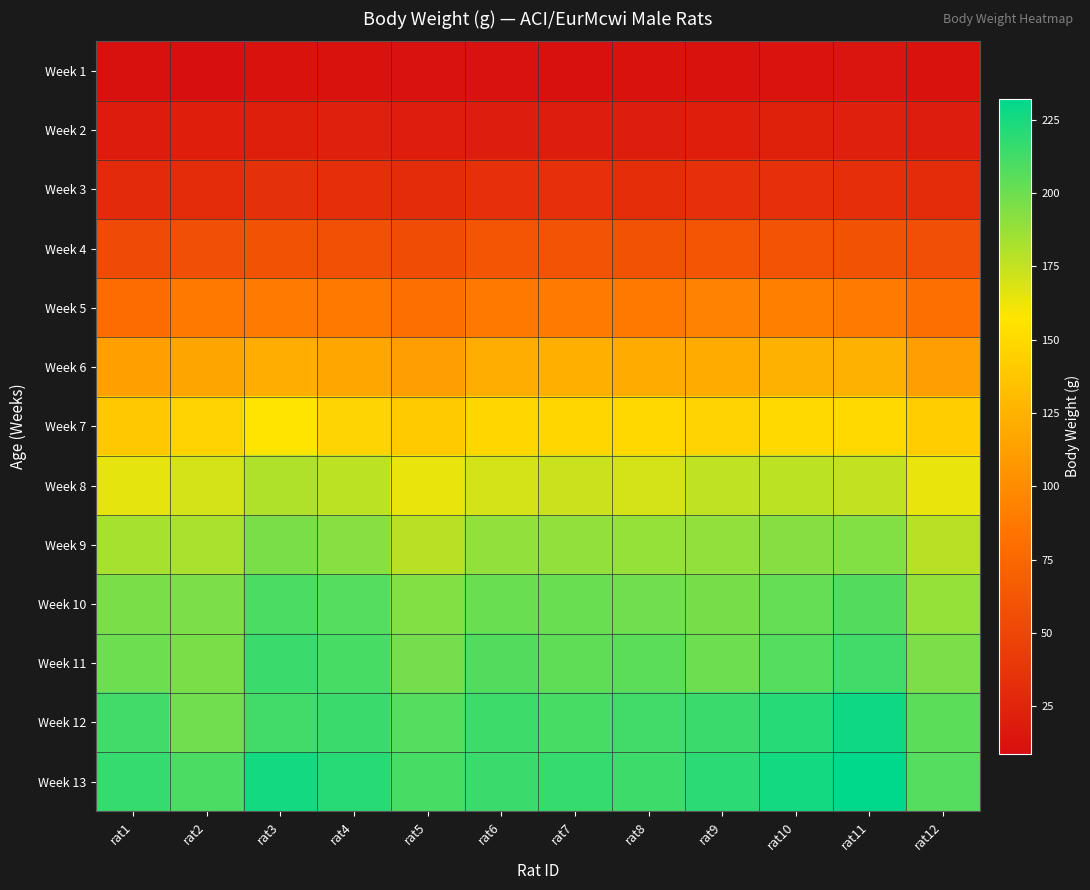

Count the number of categories in the chart.

12